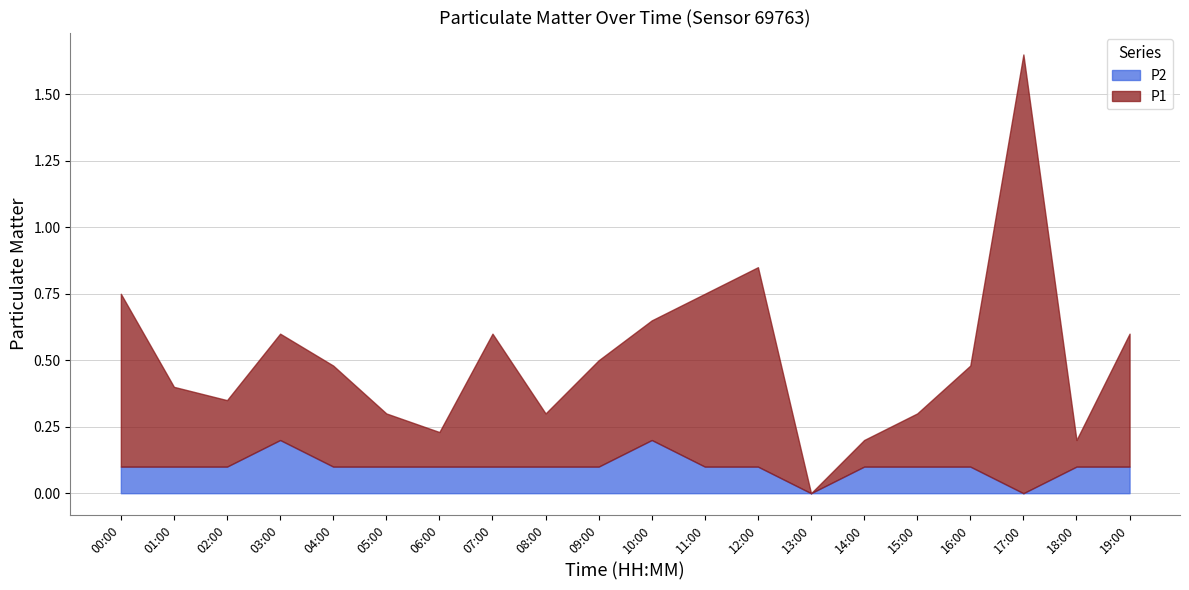

Where is the first local maximum for P2?

03:00